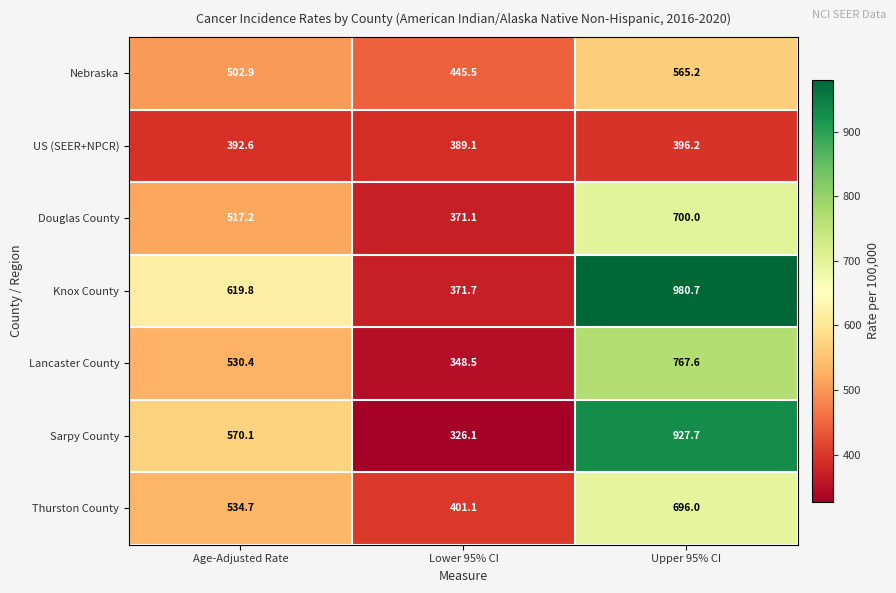

What is the total value across all series at Lower 95% CI?

2653.1